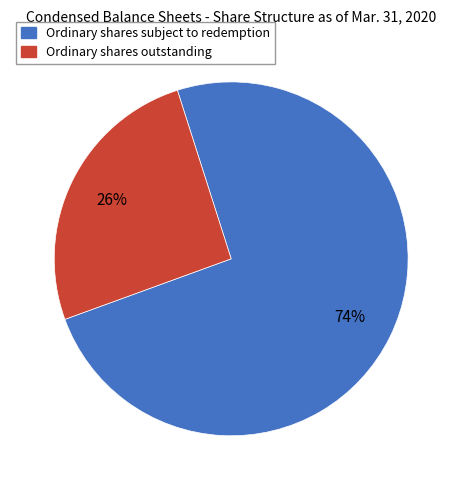

Do Ordinary shares subject to redemption and Ordinary shares outstanding together represent more than half of the pie?

Yes